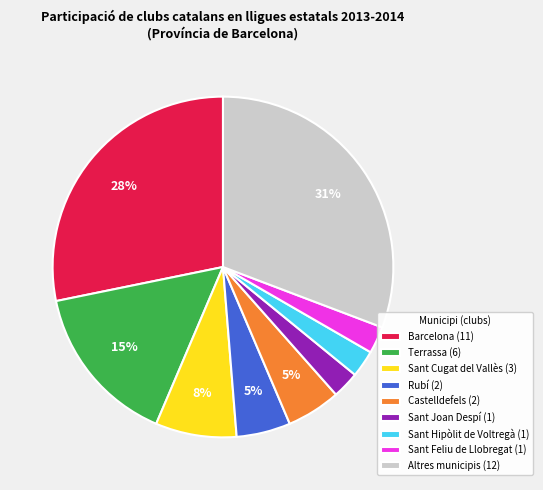

Is the sum of Altres municipis (12) and Sant Cugat del Vallès (3) greater than half?

No